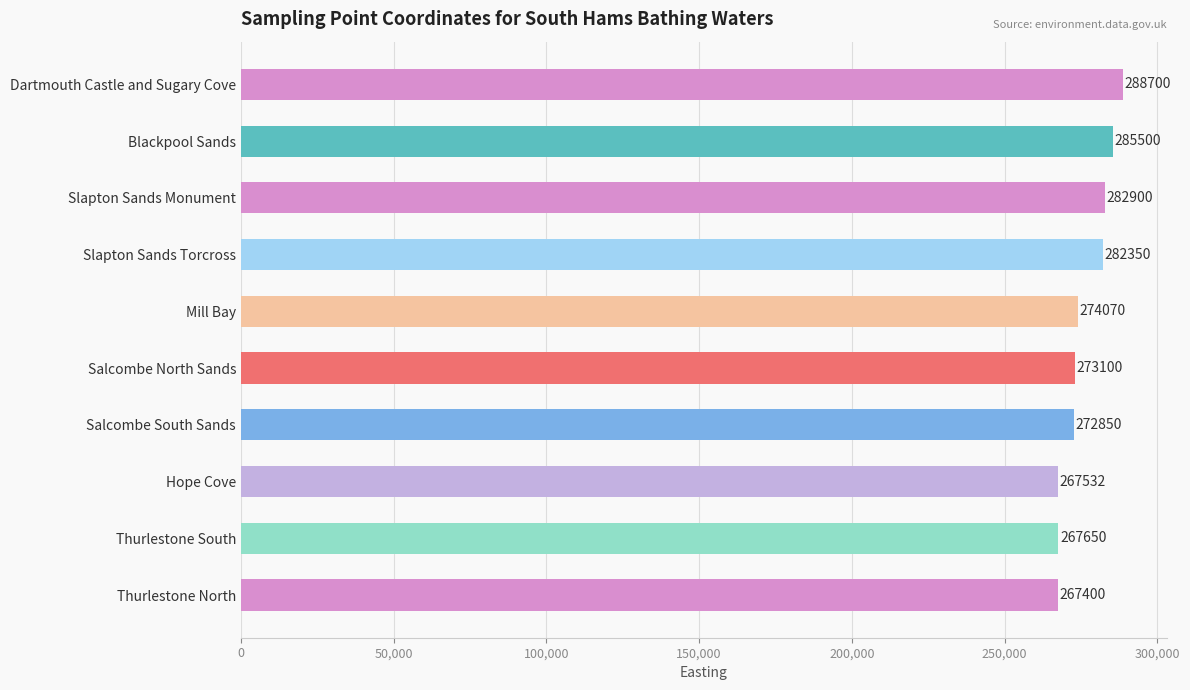

List the labels in order of value, largest first.

Dartmouth Castle and Sugary Cove, Blackpool Sands, Slapton Sands Monument, Slapton Sands Torcross, Mill Bay, Salcombe North Sands, Salcombe South Sands, Thurlestone South, Hope Cove, Thurlestone North